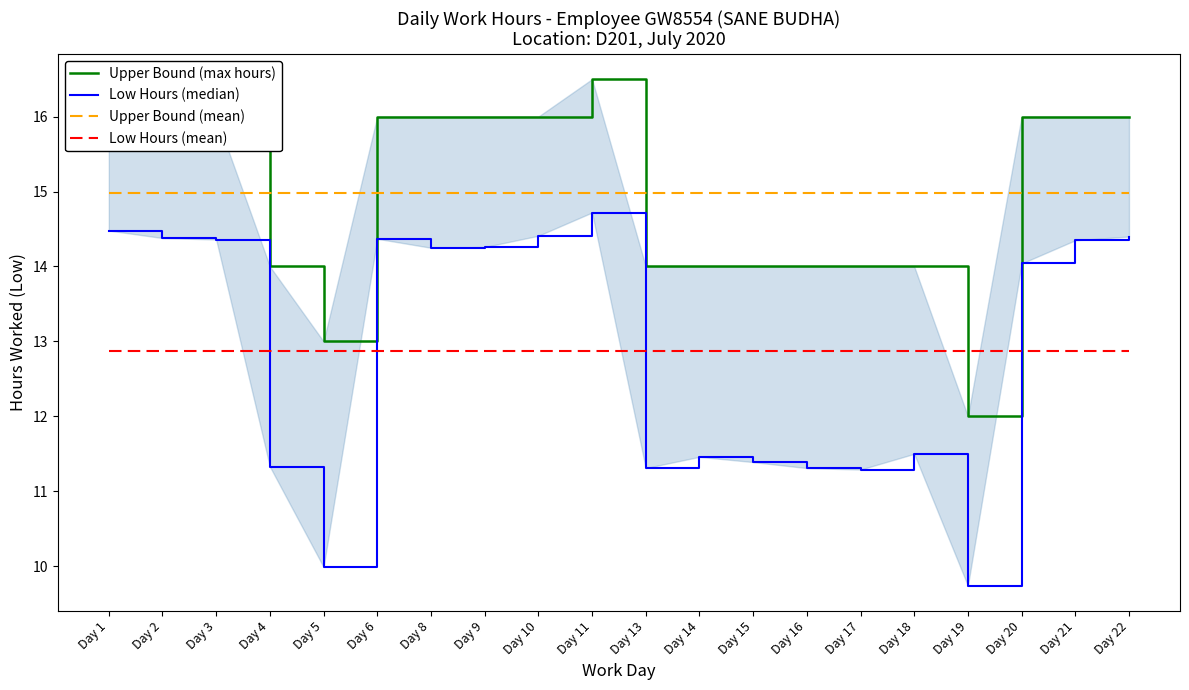

What is the sum of the Upper Bound (mean) values at Day 16 and Day 15?

29.9